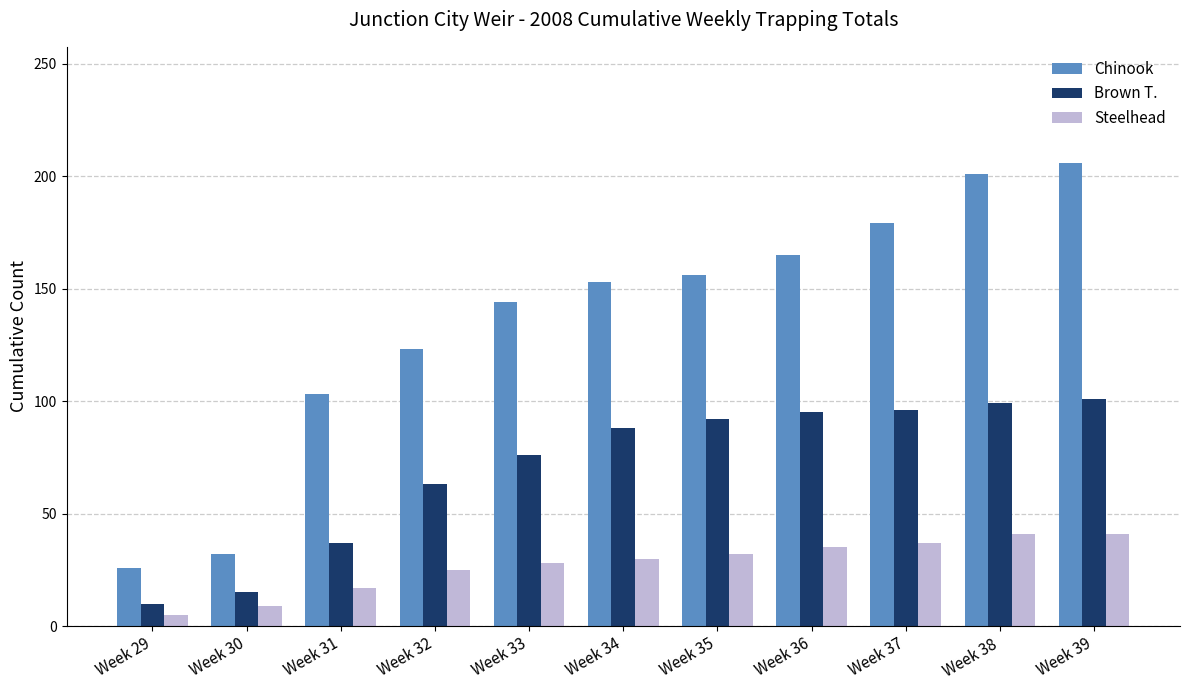

Which series has the widest spread of values?

Chinook